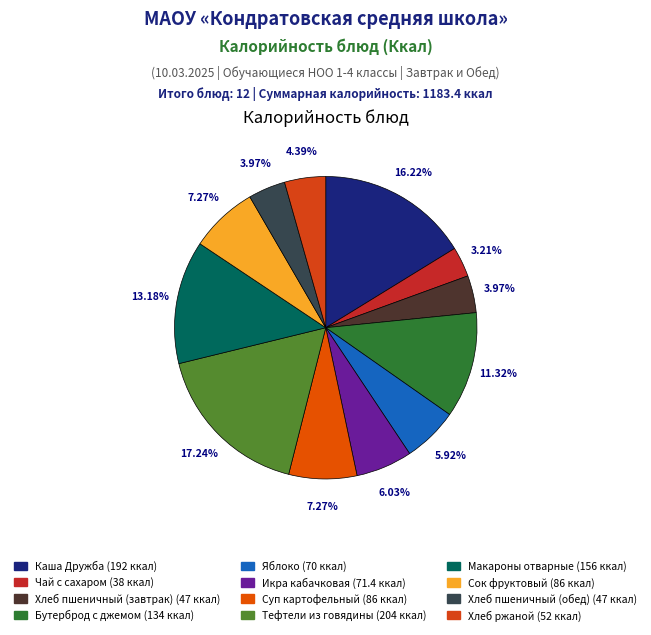

The Бутерброд с джемом slice represents 3% of the pie. True or false?

False